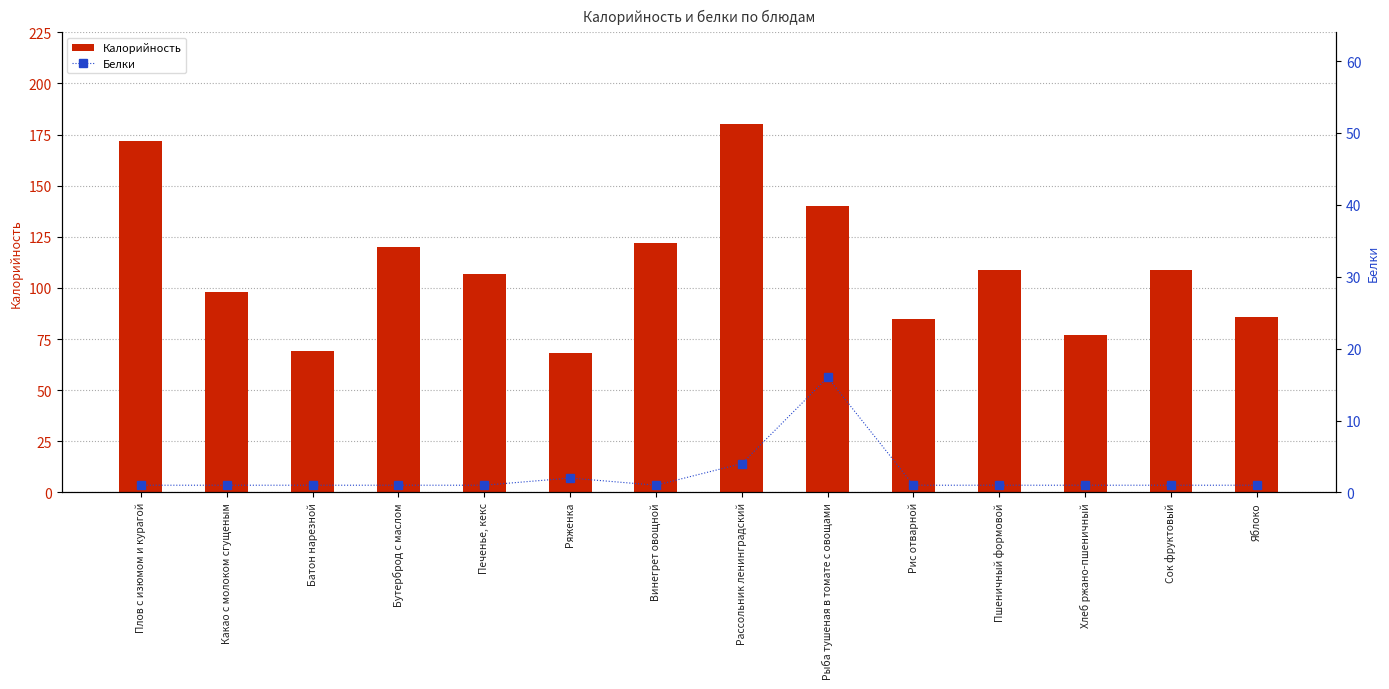

How many groups of bars are there?

14